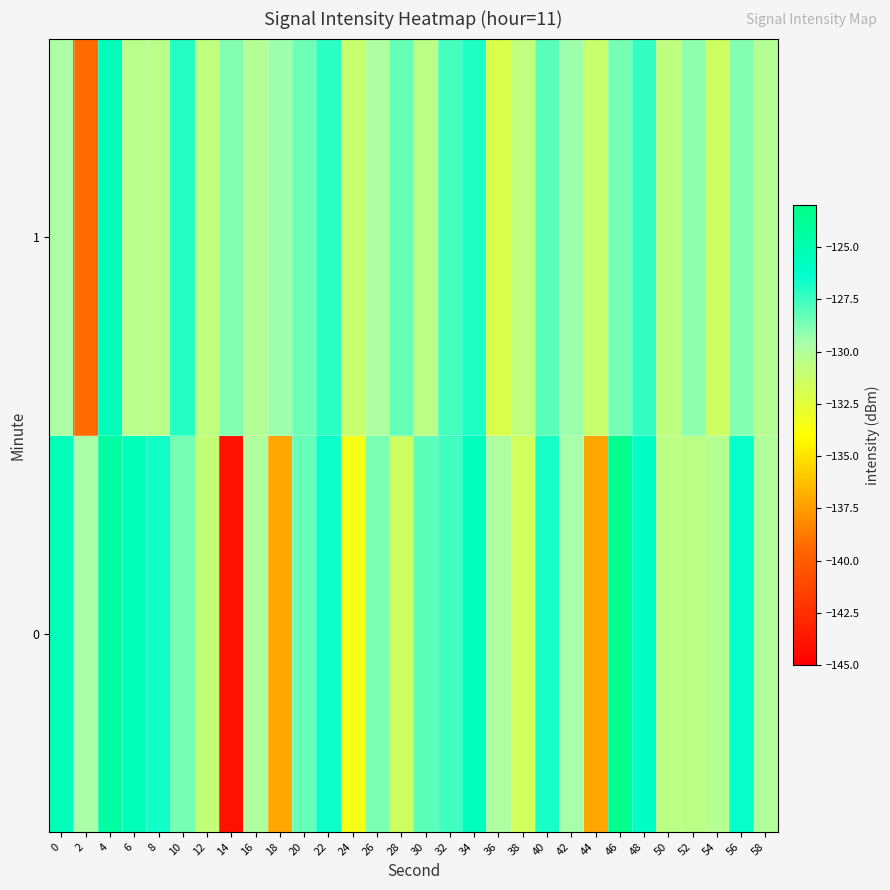

How many categories are shown in the chart?

30